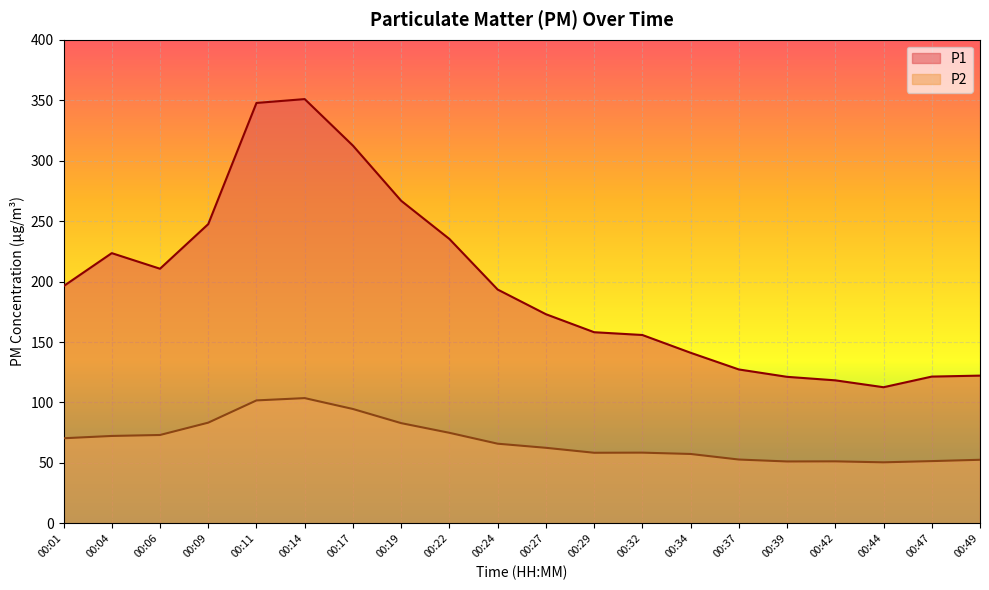

Reading left to right, list all the values displayed in this chart.

P1: 196.2	223.5	210.6	247.5	347.7	350.9	312.4	266.8	235.2	193.4	173.0	158.1	155.8	141.1	127.3	121.2	118.3	112.6	121.4	122.2
P2: 70.4	72.3	73.1	83.3	101.7	103.6	94.6	82.9	74.9	65.9	62.5	58.4	58.5	57.4	52.8	51.2	51.3	50.5	51.5	52.6